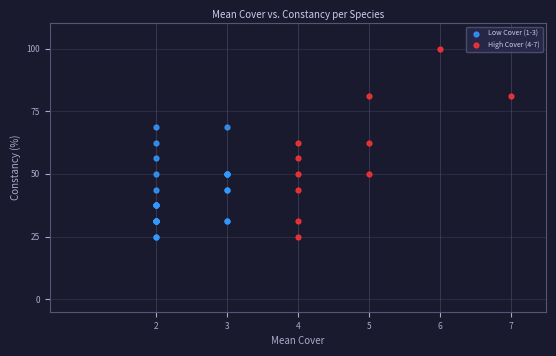

Which series reaches the maximum Y coordinate?

High Cover (4-7)